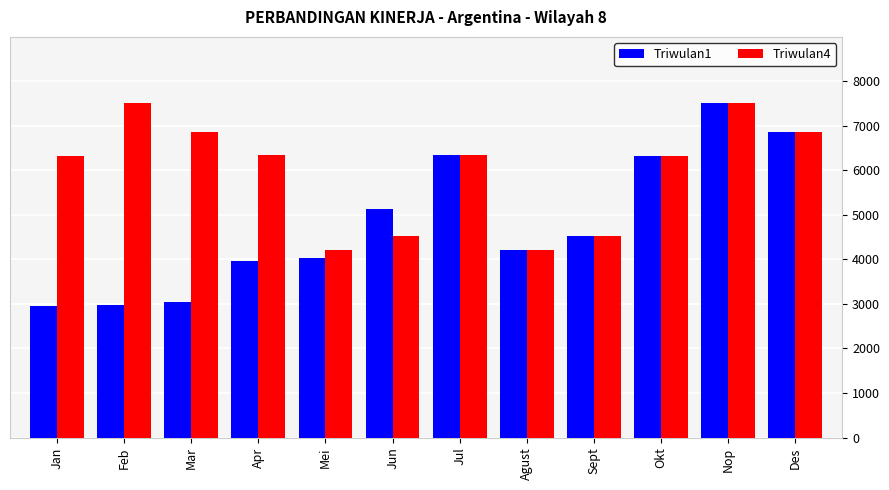

Rank the series by their average value, from highest to lowest.

Triwulan4, Triwulan1